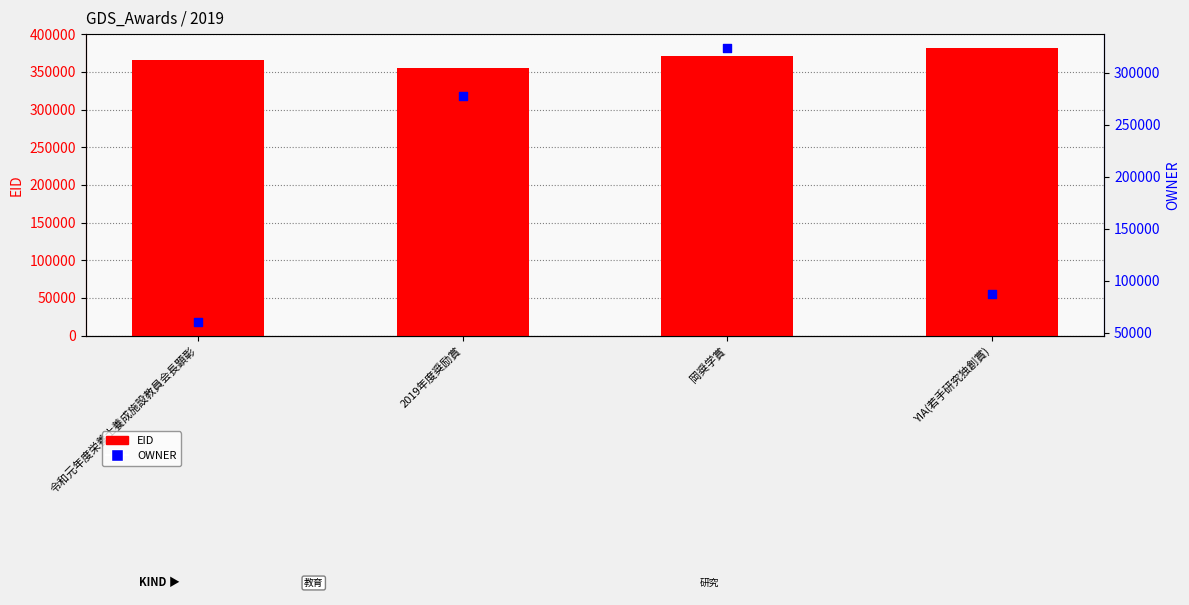

Which series contains the lowest Y value?

OWNER